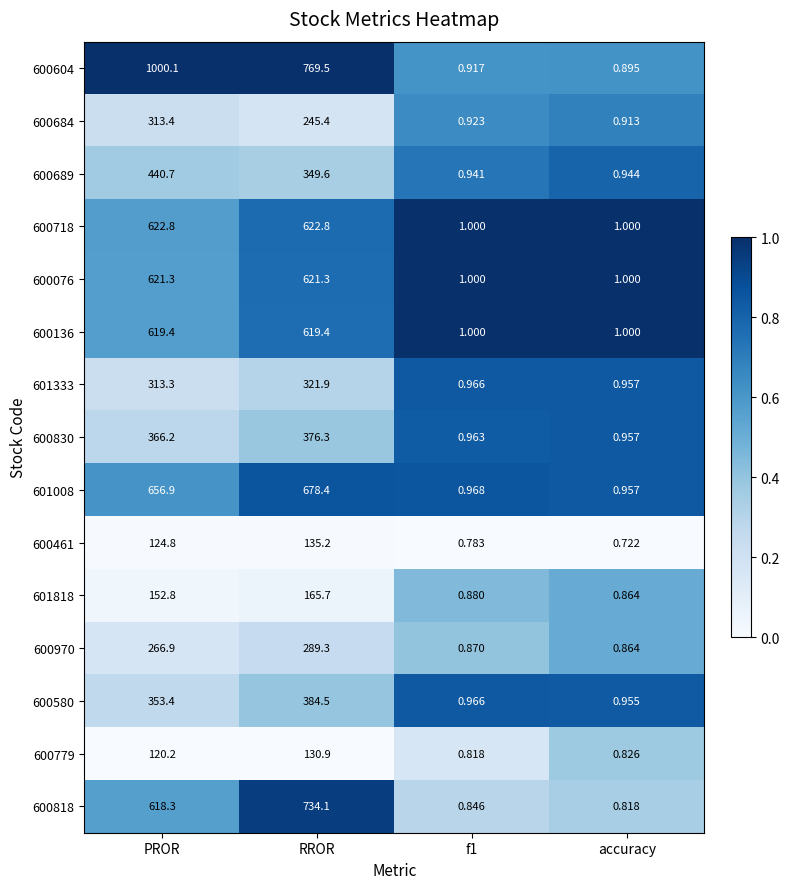

Between f1 and accuracy, which series saw the biggest shift?

600461